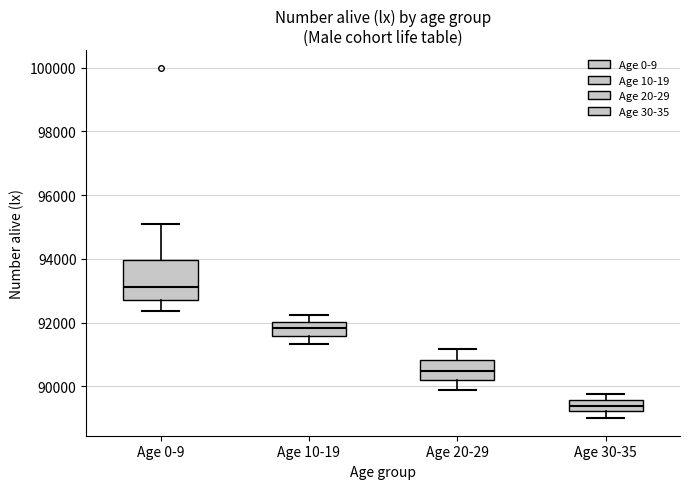

Where does the lower whisker of the box for Age 10-19 end on the y-axis? The values are not printed on the chart, so give them approximately, as read against the axis.

91400